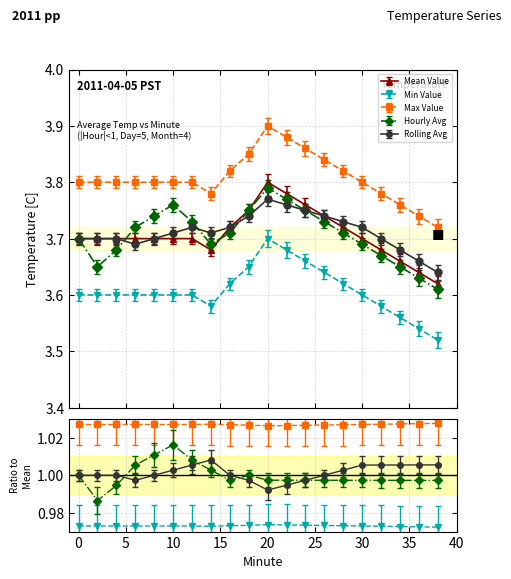

What is the value of the Mean Value point at the 12th from the left?

3.8